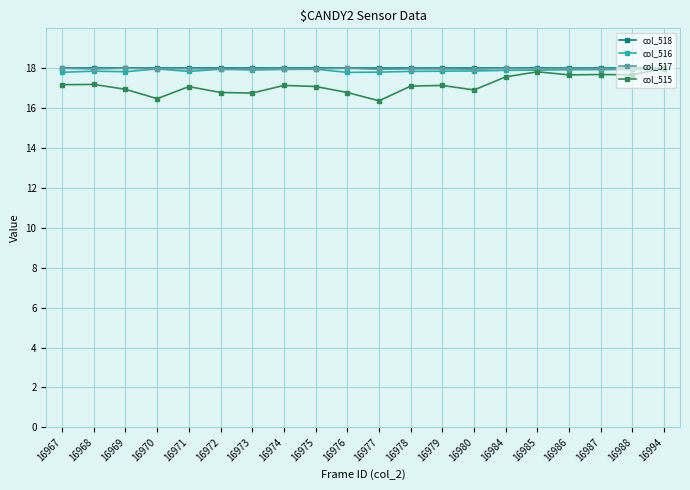

Which series has the largest range (max minus min)?

col_515